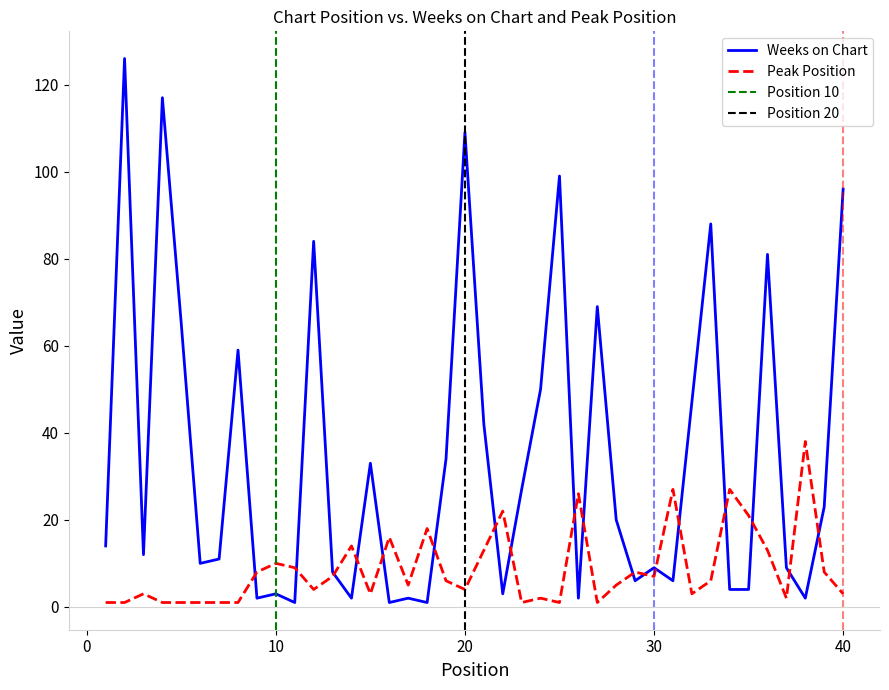

How many data points in Weeks on Chart are less than 14?

20